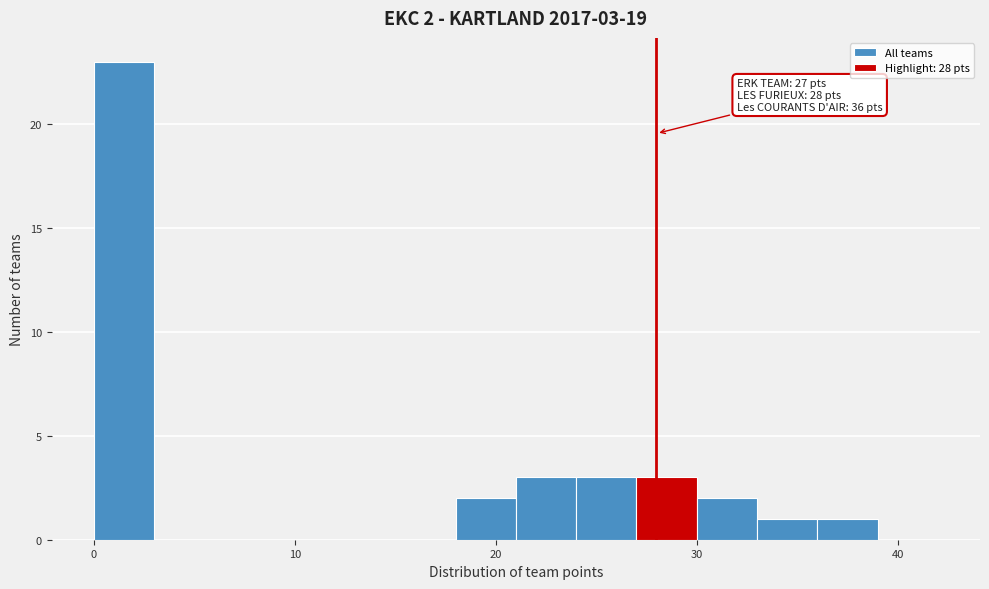

Around what value on the x-axis is the tallest bar? Give the approximate position of its centre, as read against the axis.

2